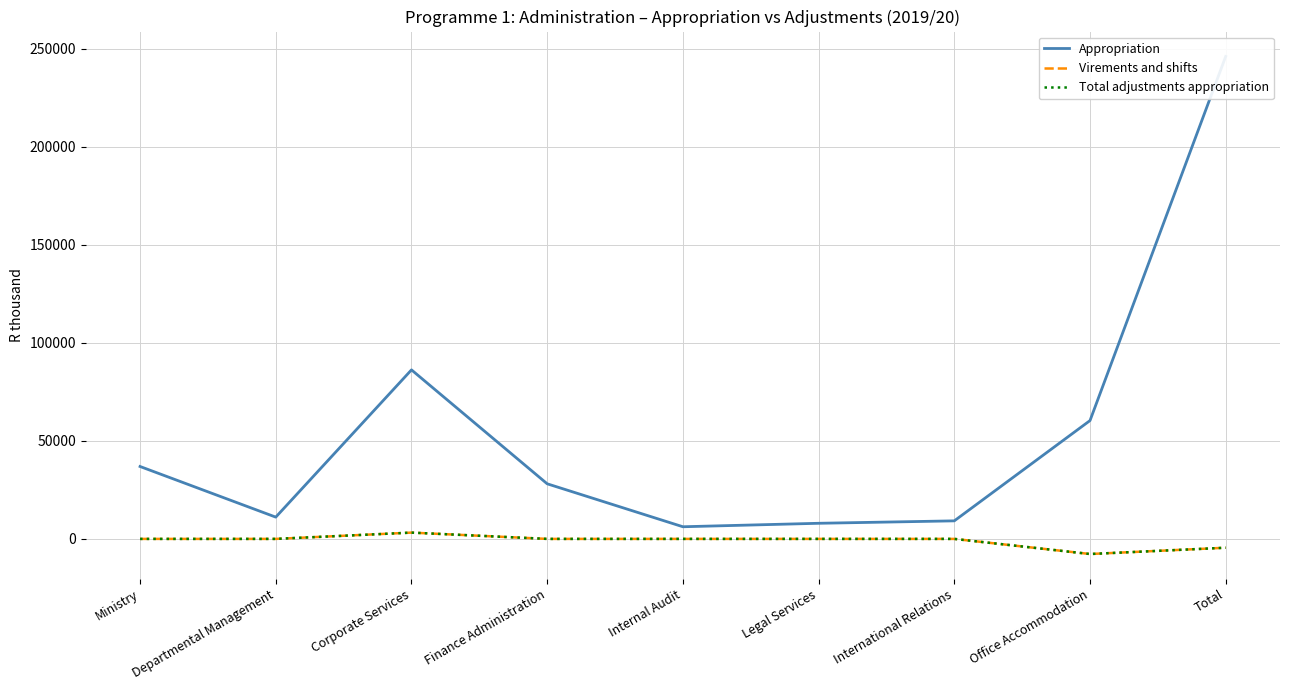

Between Finance Administration and Corporate Services, which is larger?

Corporate Services